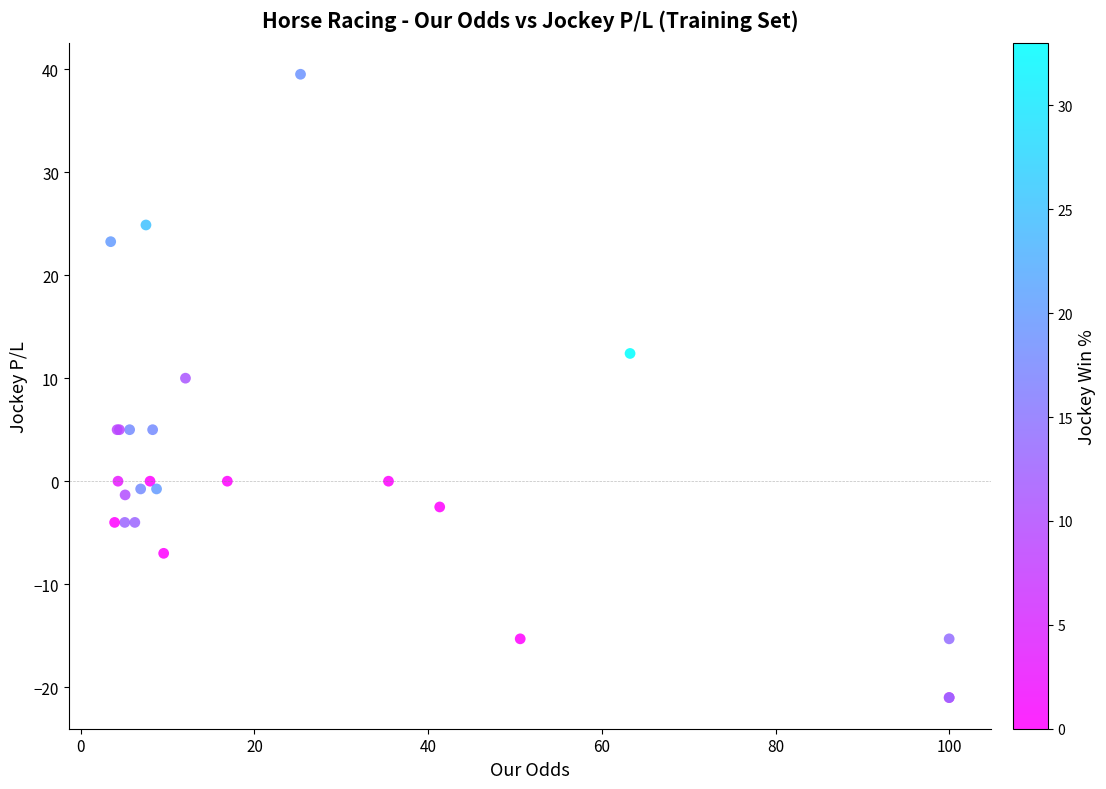

What Y value in the scatter plot is closest to 9?

10.0